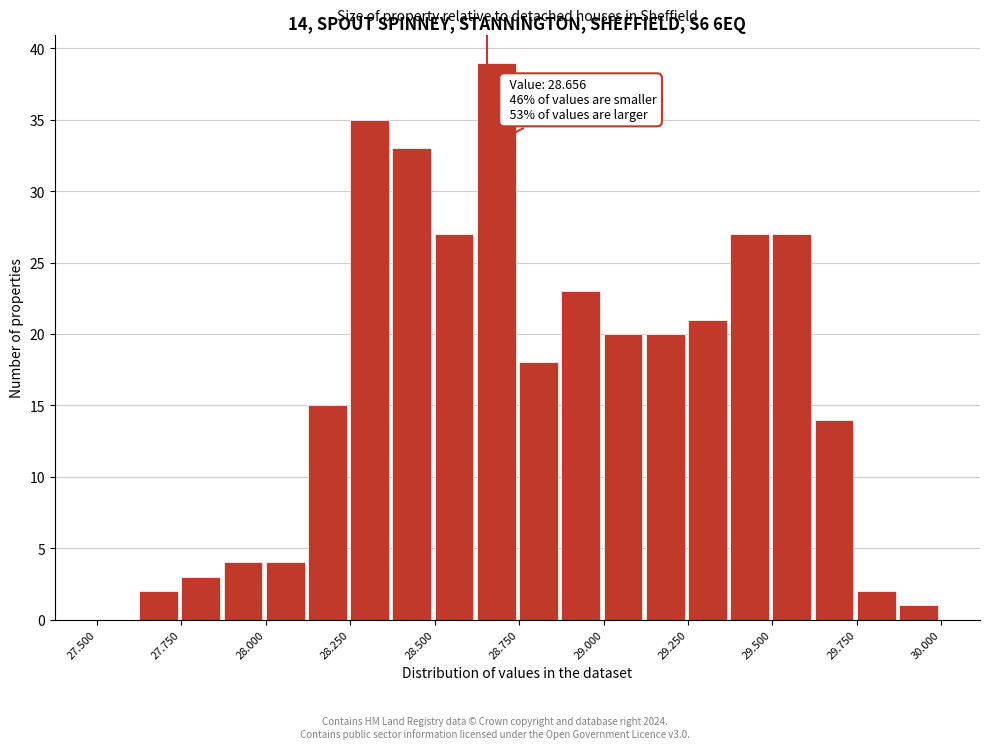

Around what value on the x-axis is the tallest bar? Give the approximate position of its centre, as read against the axis.

28.70